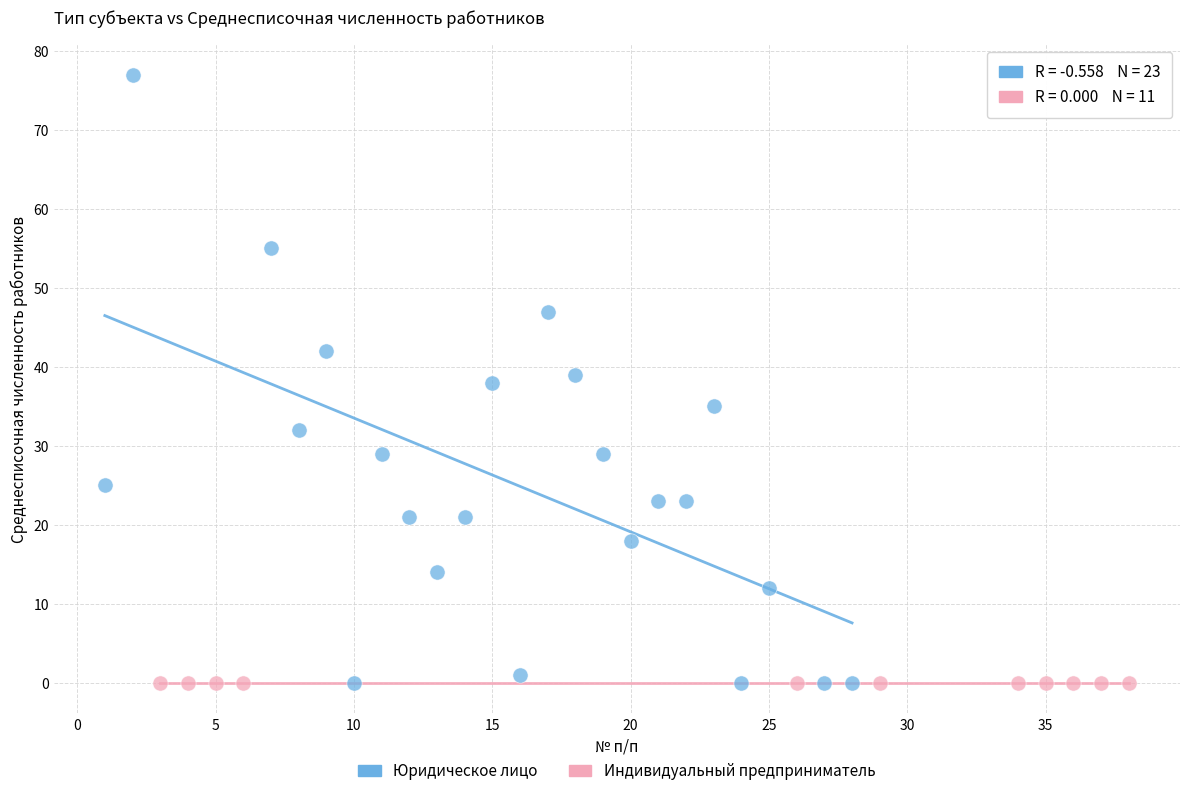

Which series contains the highest Y value?

Юридическое лицо